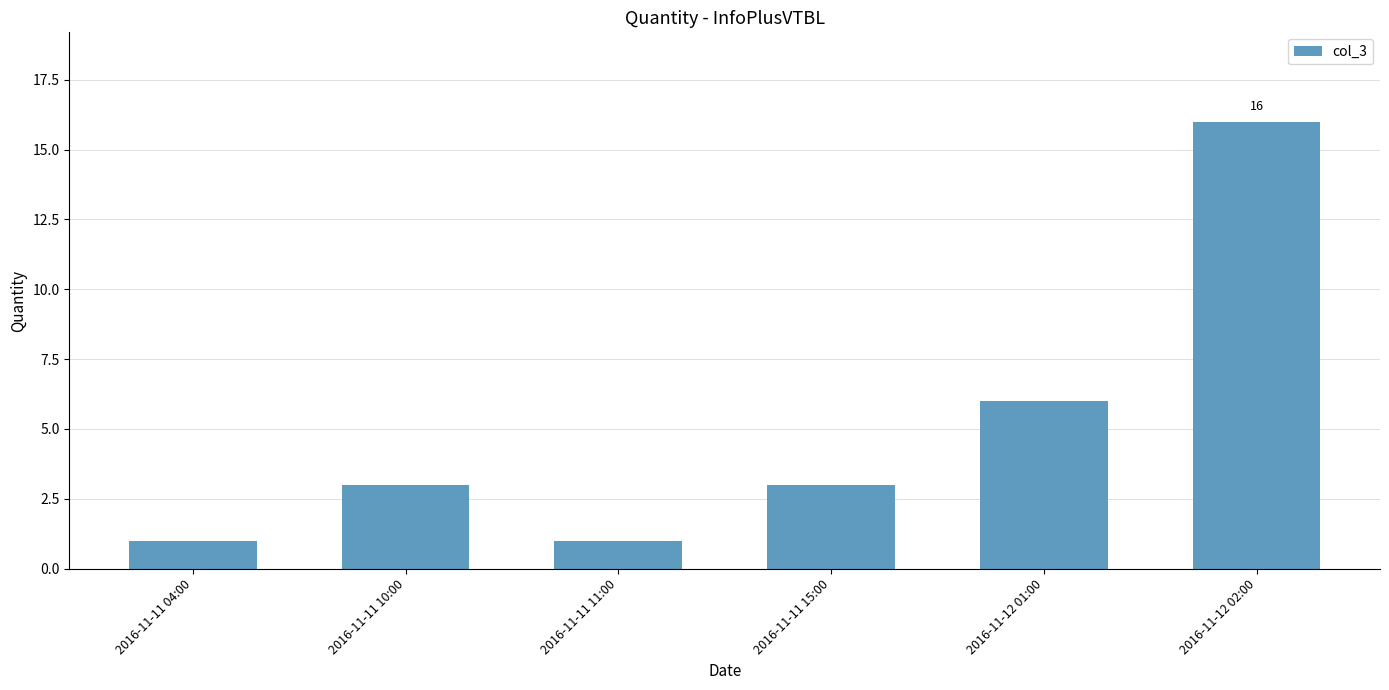

What is the difference between the second highest and second lowest values?

5